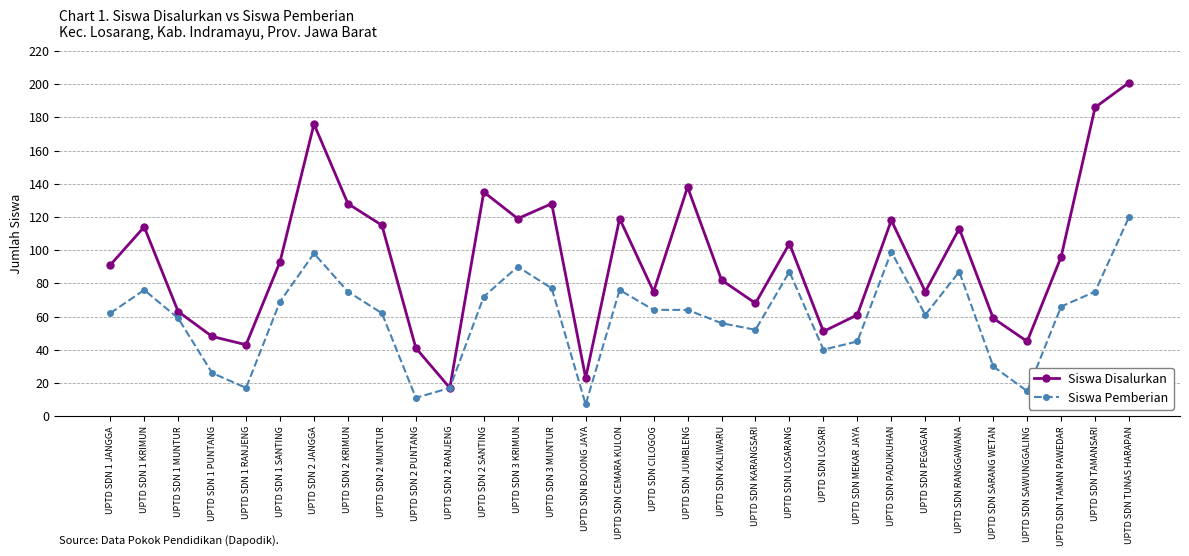

What is the label of the 23rd point from the left?

UPTD SDN MEKAR JAYA